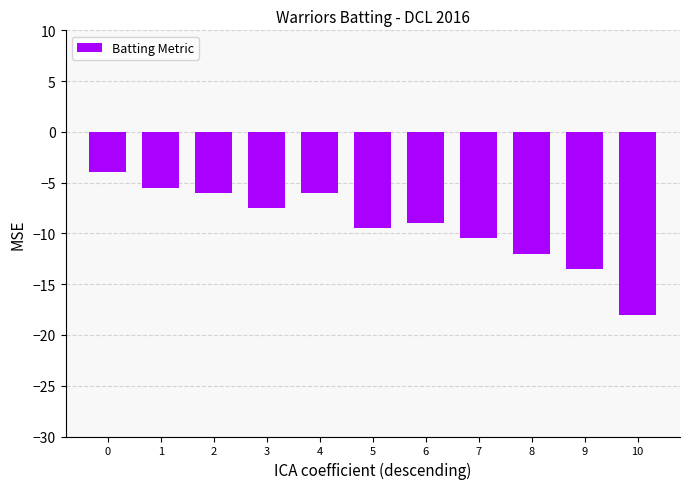

How many categories are shown in the chart?

11